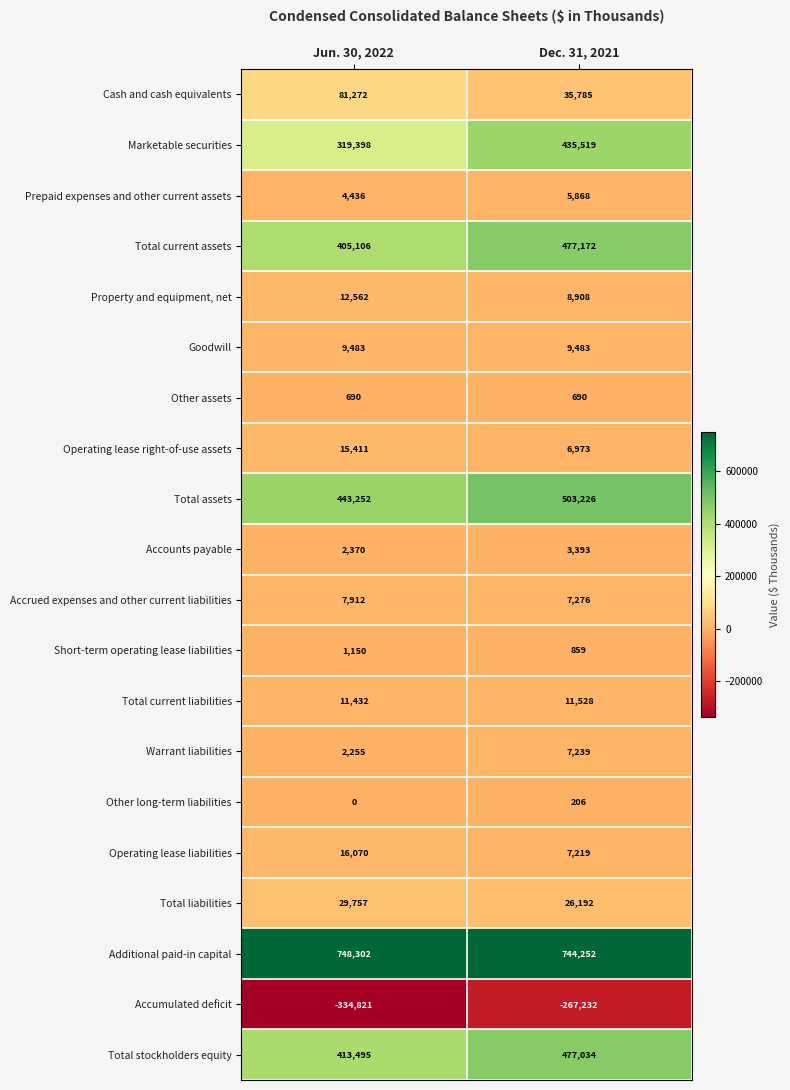

Which label corresponds to the smallest value in the chart?

Jun. 30, 2022